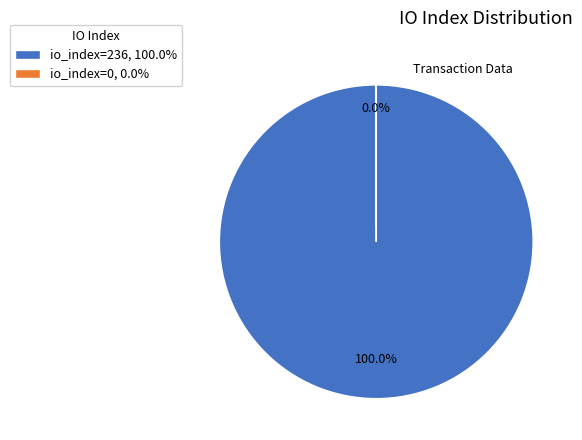

Which category accounts for the majority?

236